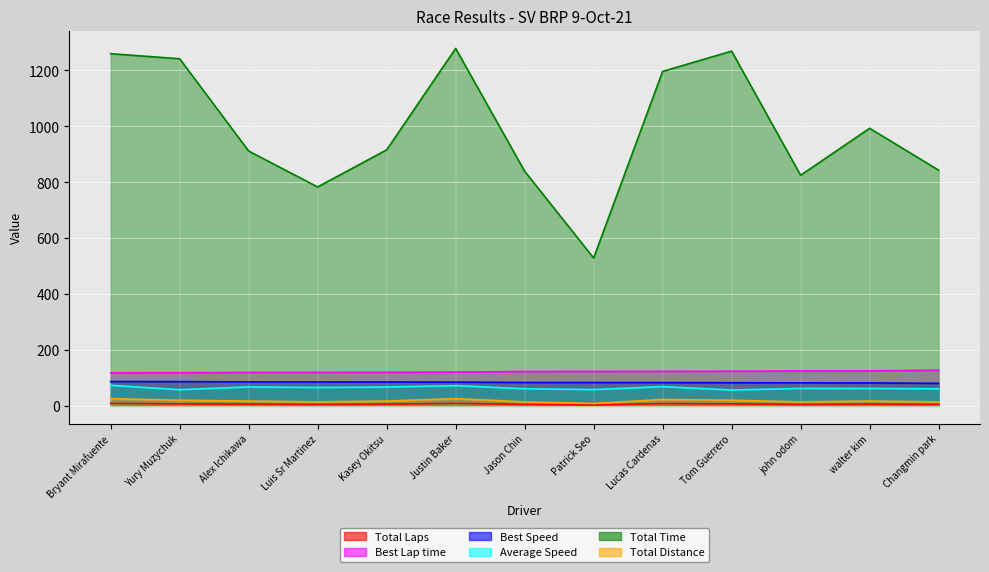

True or false: Best Lap time and Total Distance cross at least once.

False